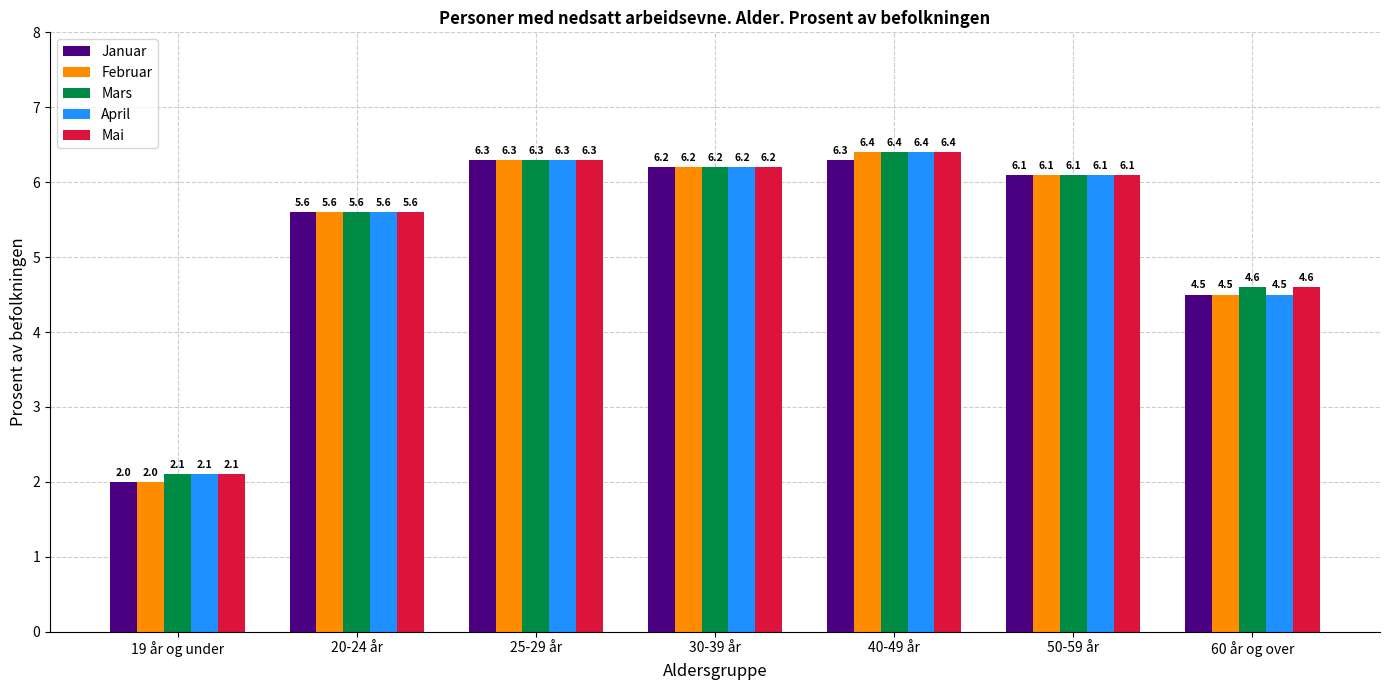

What is the difference between the April values at 19 år og under and 40-49 år?

4.3